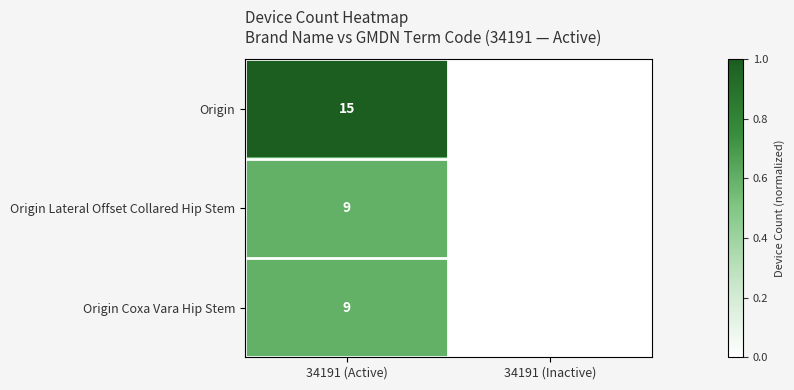

What is the spread (max minus min) of values at 34191 (Active)?

6